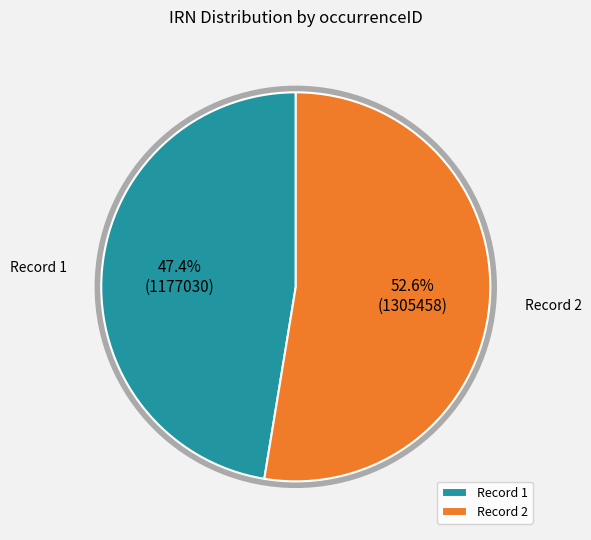

What percentage do Record 2 and Record 1 together represent?

100.0%